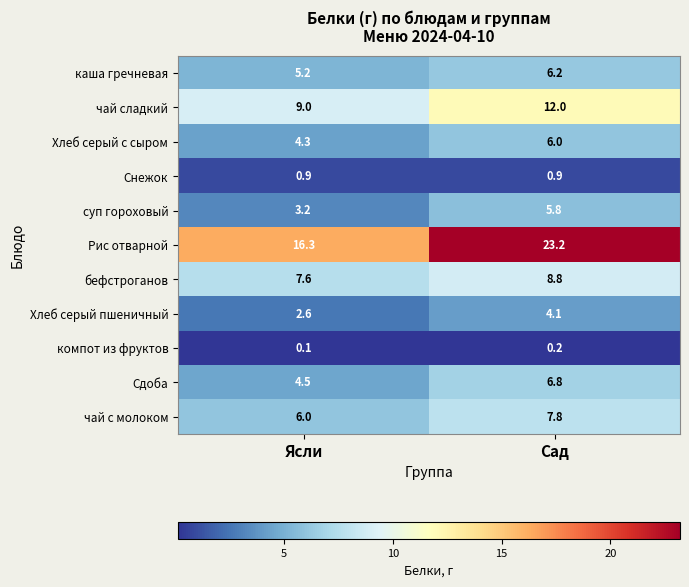

At which label is суп гороховый closest to 4?

Ясли